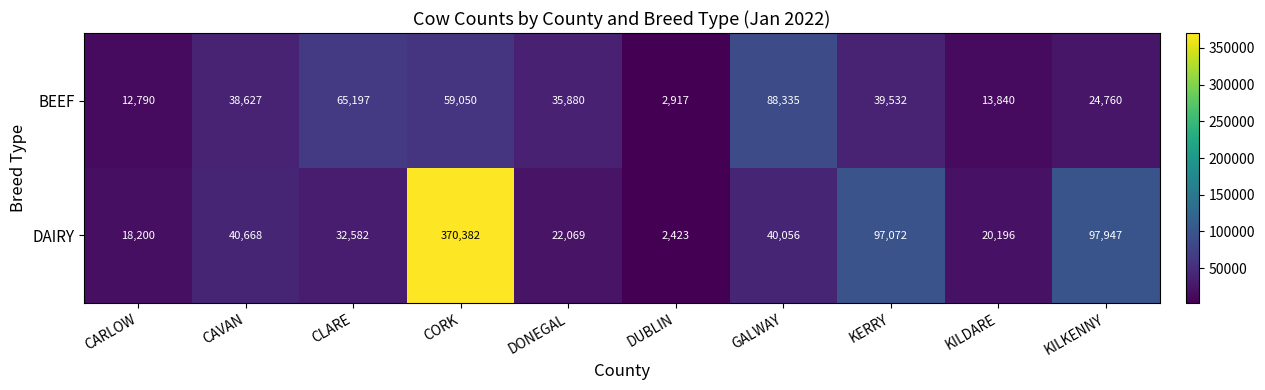

What is the smallest value displayed?

2423